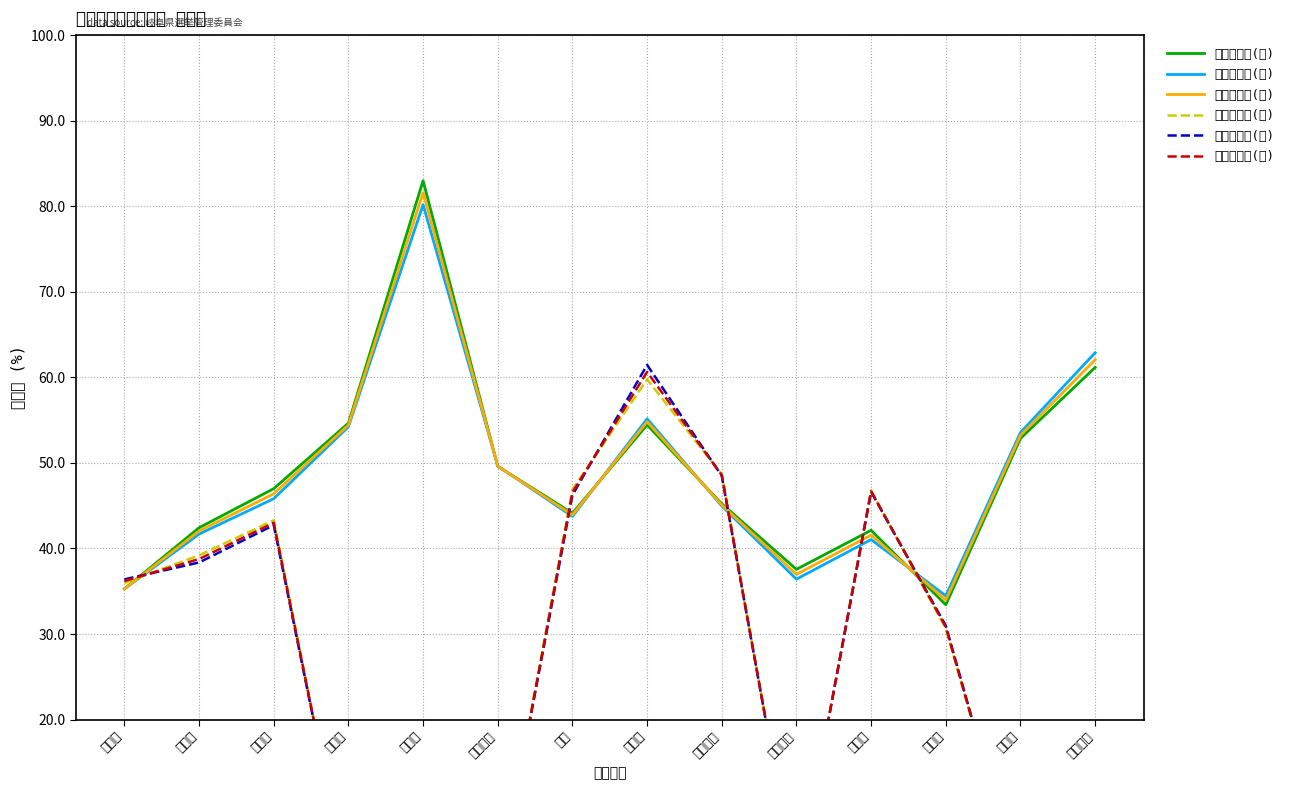

Which series has the largest total across all categories?

今回投票率(男)